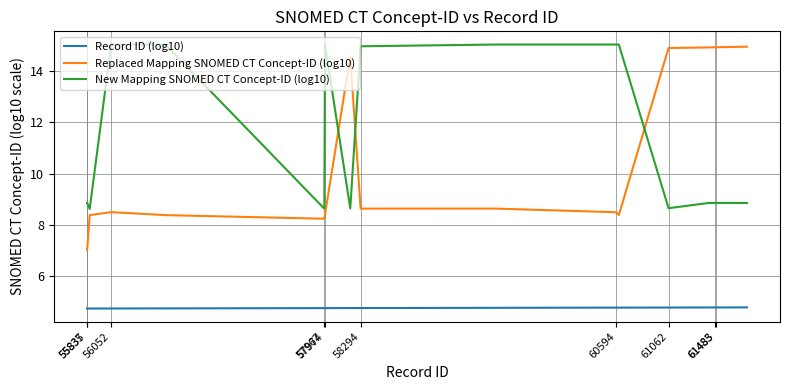

Which series has the largest range (max minus min)?

Replaced Mapping SNOMED CT Concept-ID (log10)